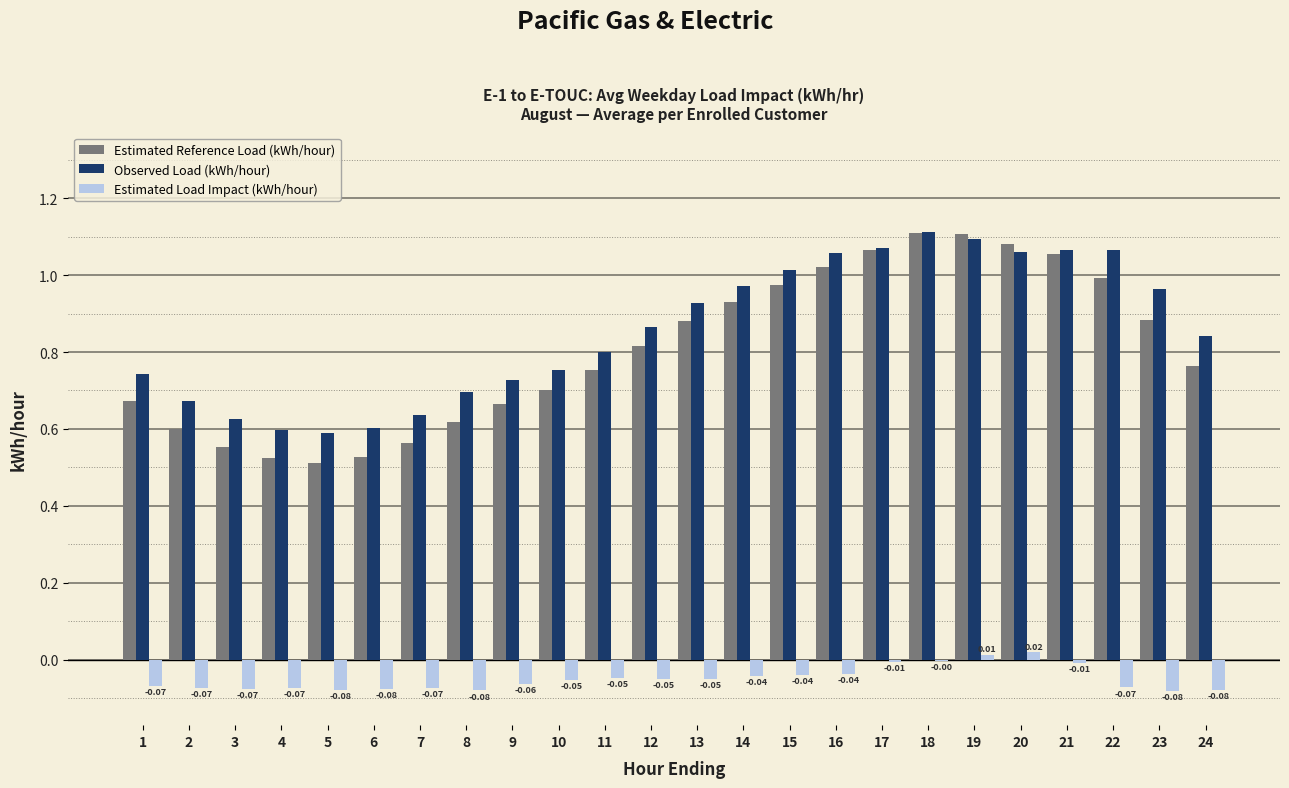

What is the total value across all series at 12?

1.6